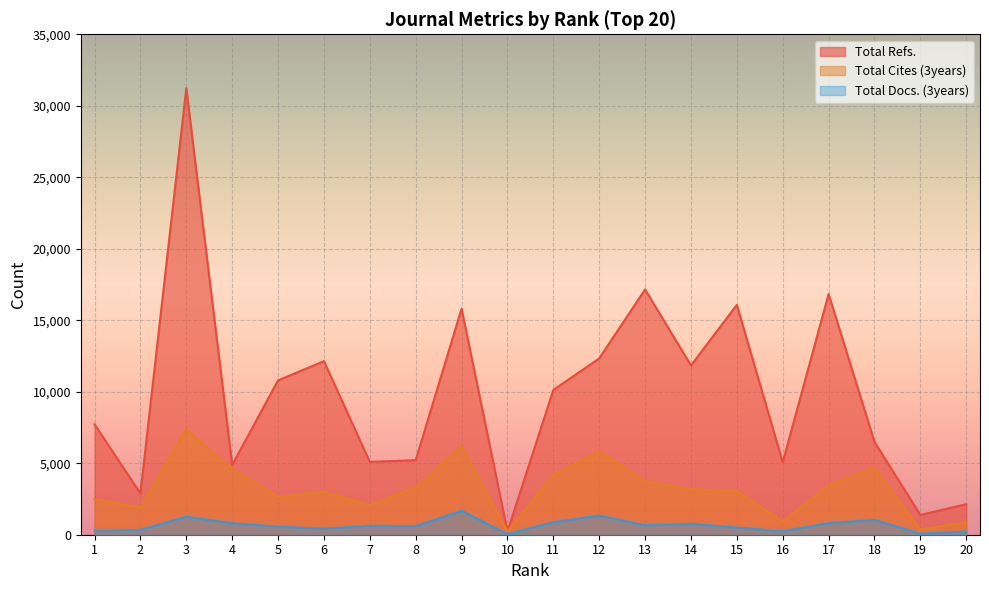

What is the difference between the highest and lowest values at 7?

4471